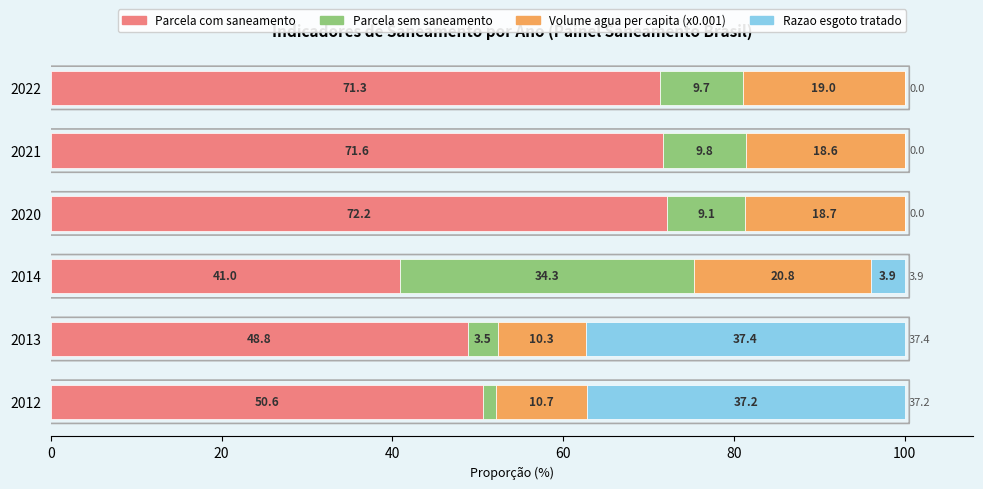

The Parcela com saneamento series shows 71.3 at 2022. True or false?

True